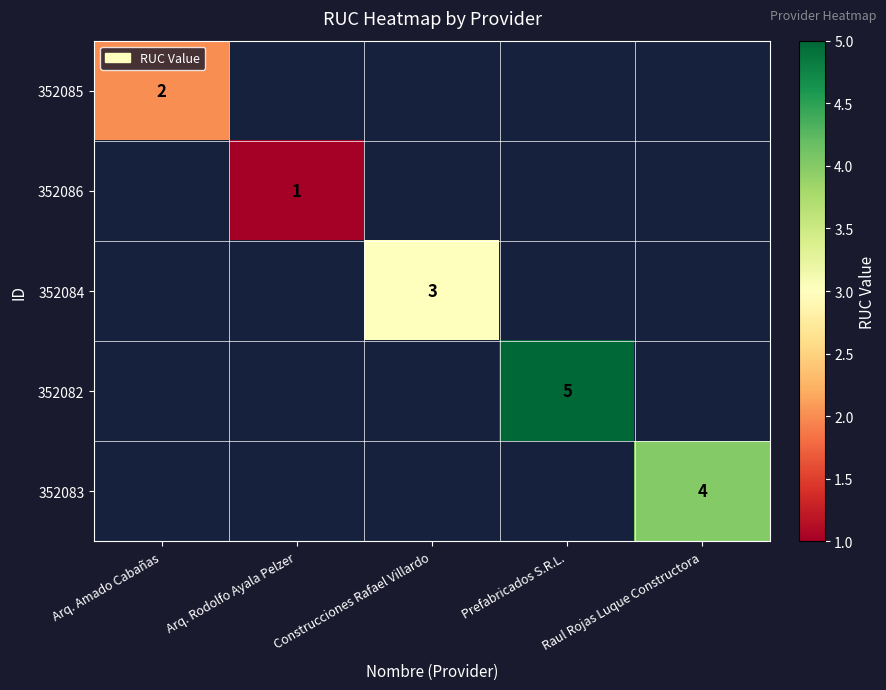

Between Arq. Amado Cabañas and Prefabricados S.R.L., which is larger?

Prefabricados S.R.L.